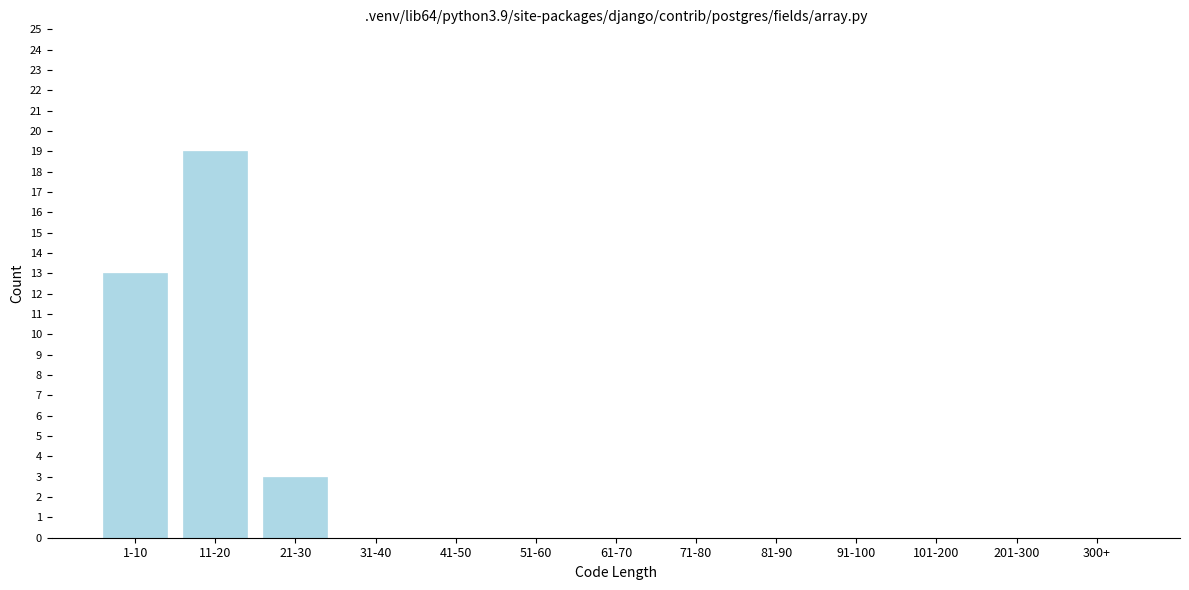

Reading left to right, transcribe all the data shown in this chart.

1-10=13	11-20=19	21-30=3	31-40=0	41-50=0	51-60=0	61-70=0	71-80=0	81-90=0	91-100=0	101-200=0	201-300=0	300+=0